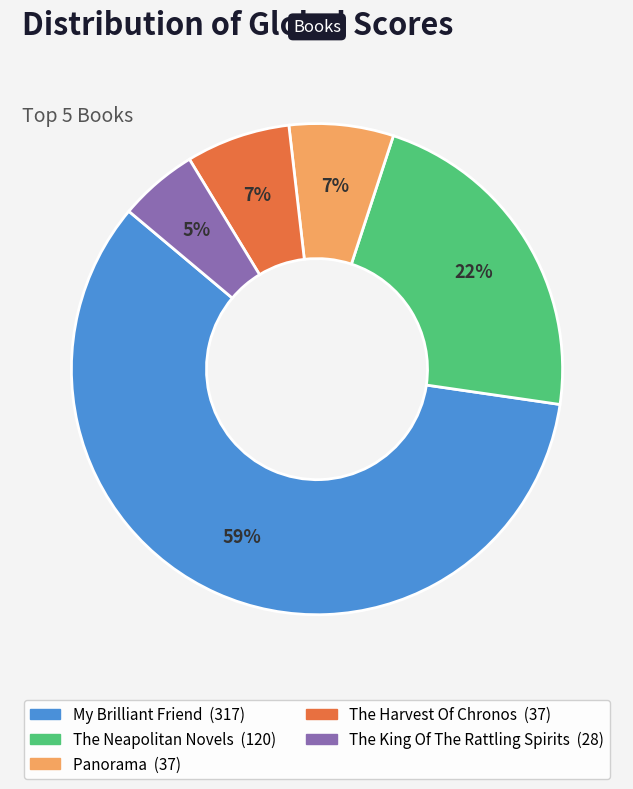

What percentage is the The King Of The Rattling Spirits slice, to the nearest percent?

5%